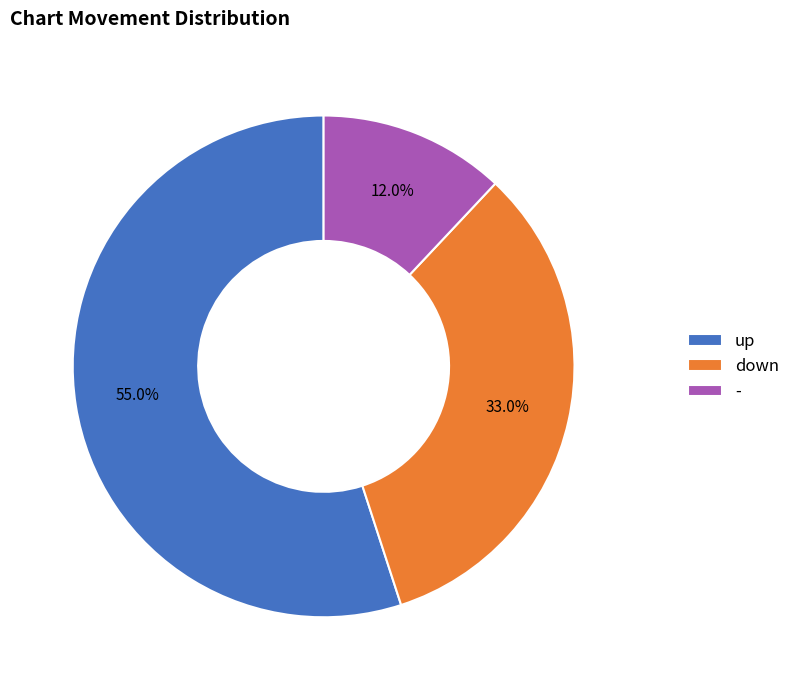

To the nearest percent, what portion does - represent?

12%